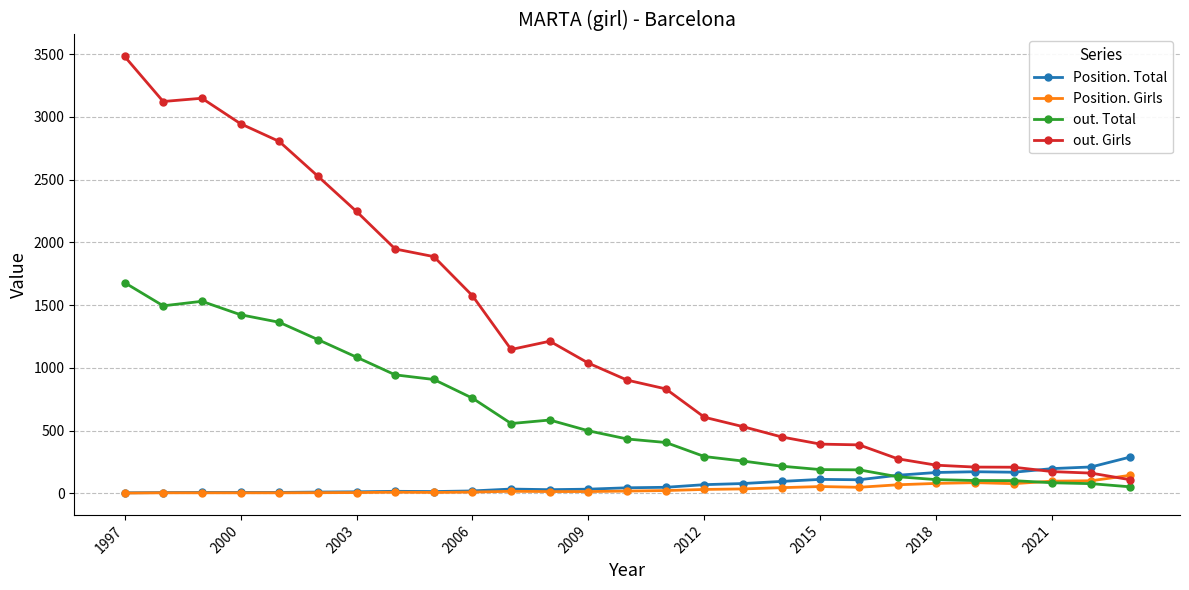

Which series has the largest total across all categories?

out. Girls